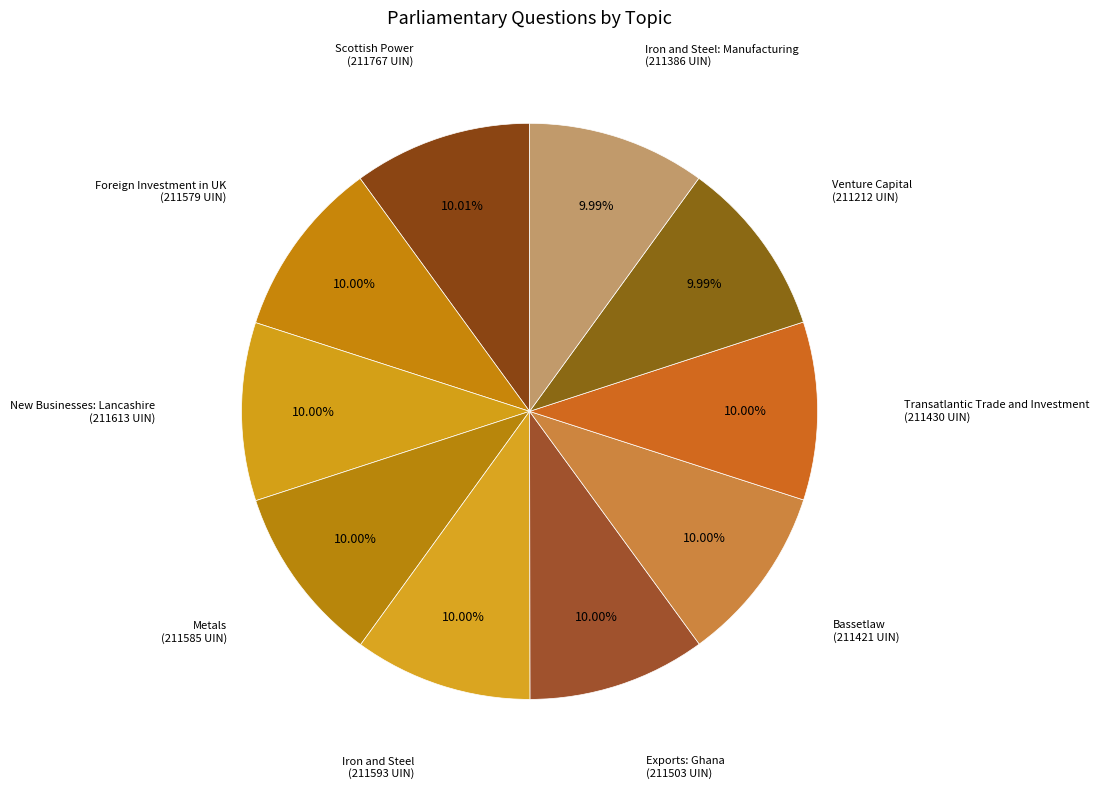

Approximately how many times larger is the value at Transatlantic Trade and Investment compared to Exports: Ghana?

1.0